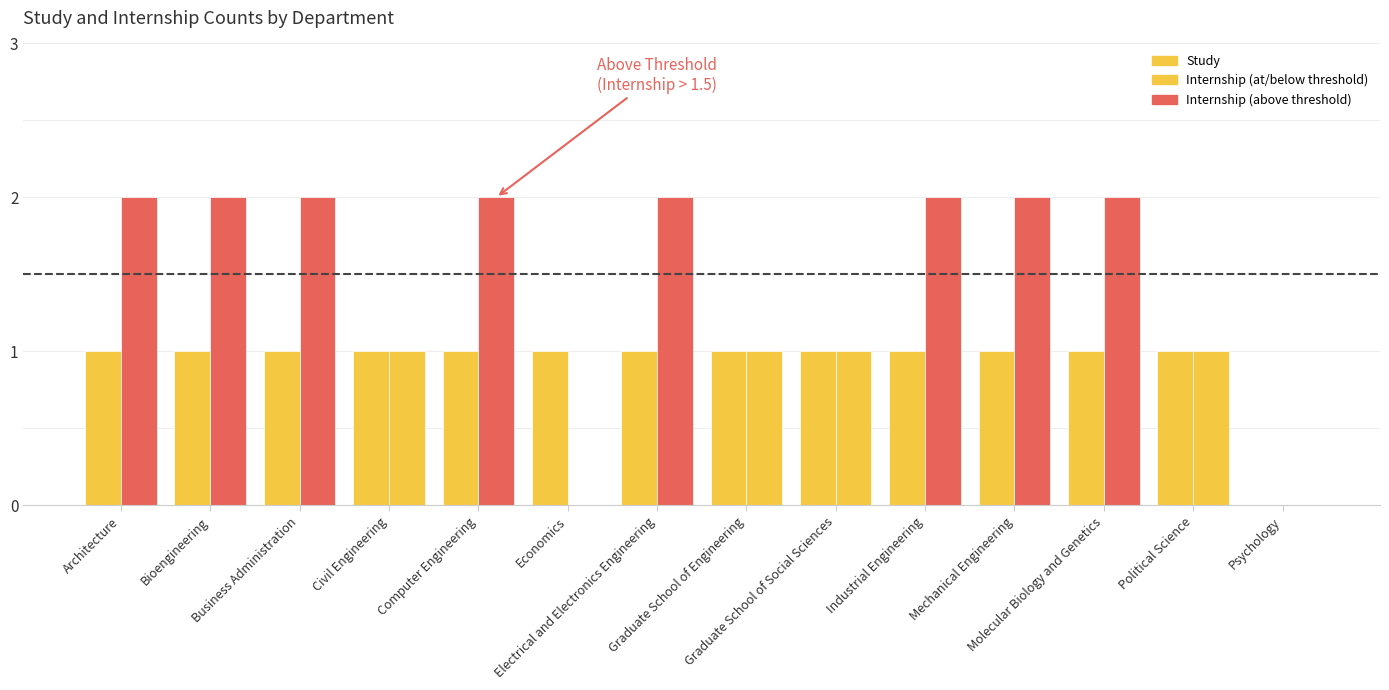

How many groups of bars are there?

14